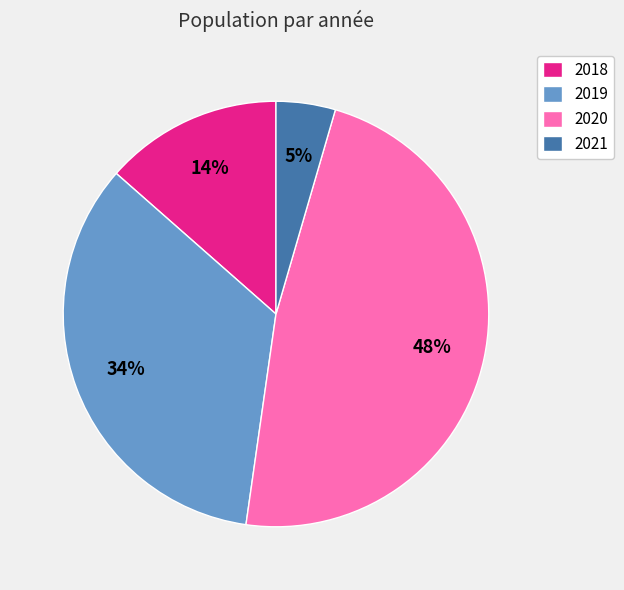

True or false: 2021 accounts for 5% of the total.

True